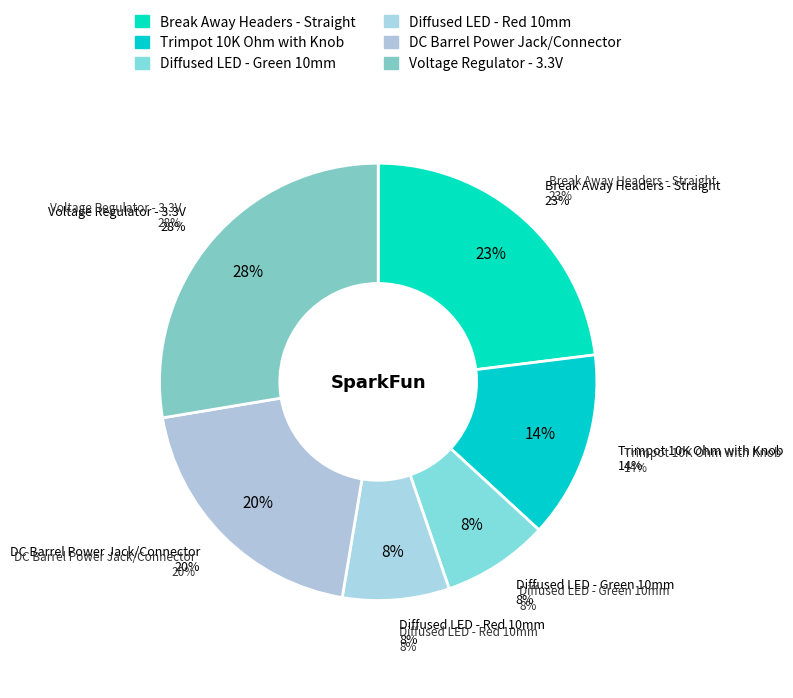

To the nearest percent, what is the combined percentage of Voltage Regulator - 3.3V and Diffused LED - Green 10mm?

36%